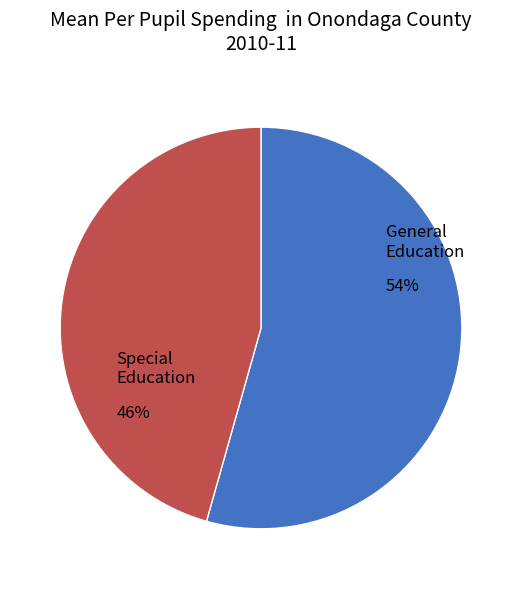

Is there any slice that represents more than half of the pie?

Yes